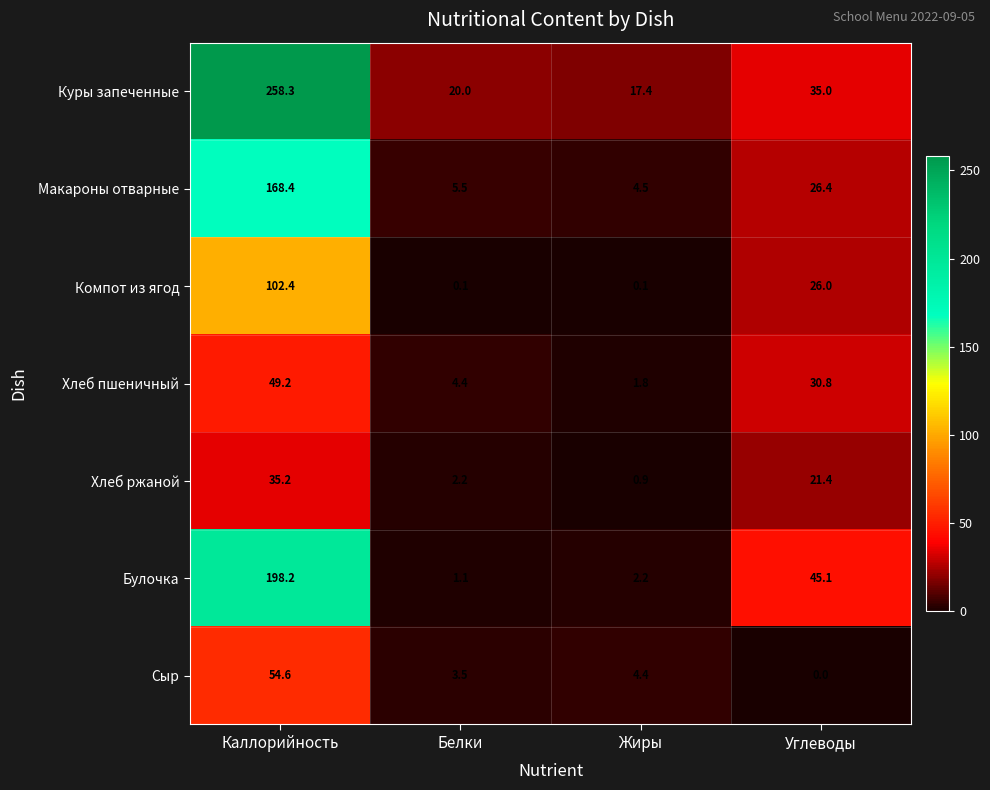

Count the number of categories in the chart.

4